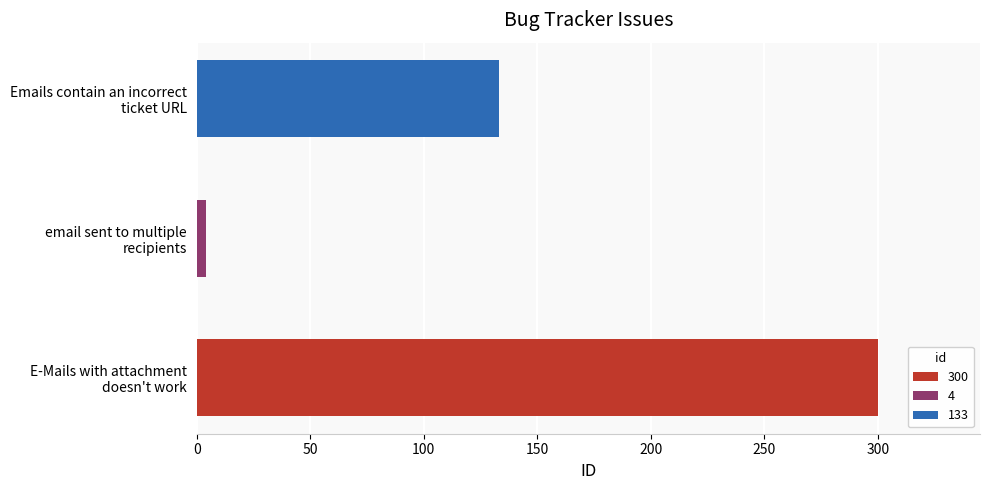

Are the bars grouped side by side (vs. stacked)?

No